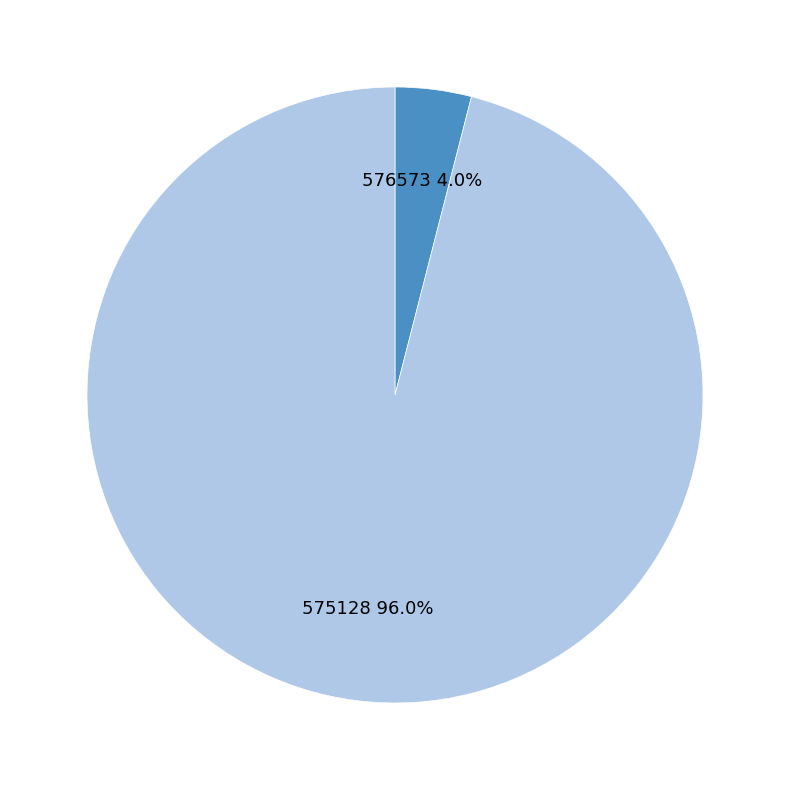

Rank the categories by value from lowest to highest.

576573, 575128